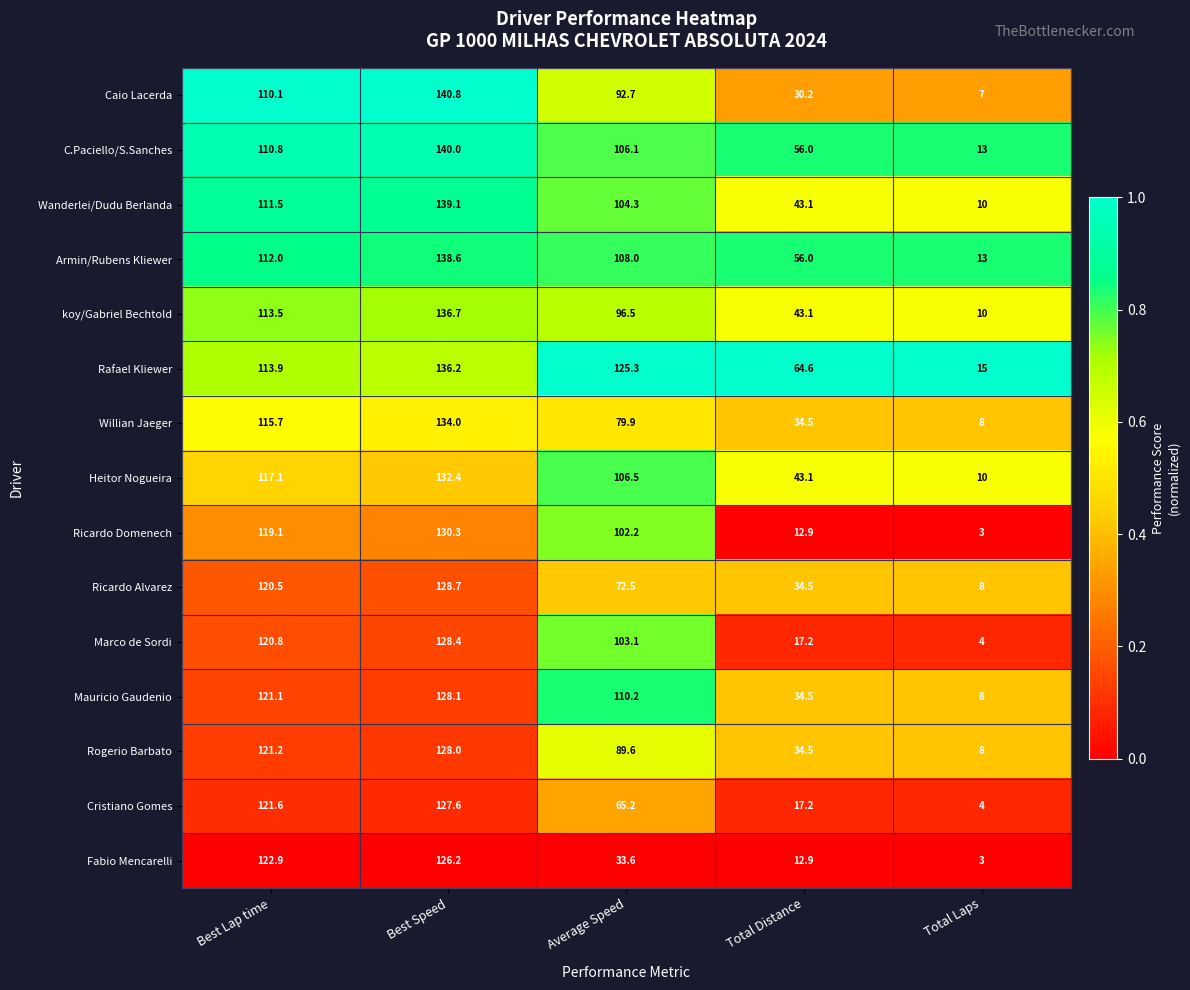

Is it true that Cristiano Gomes equals 23.2 at Total Distance?

False